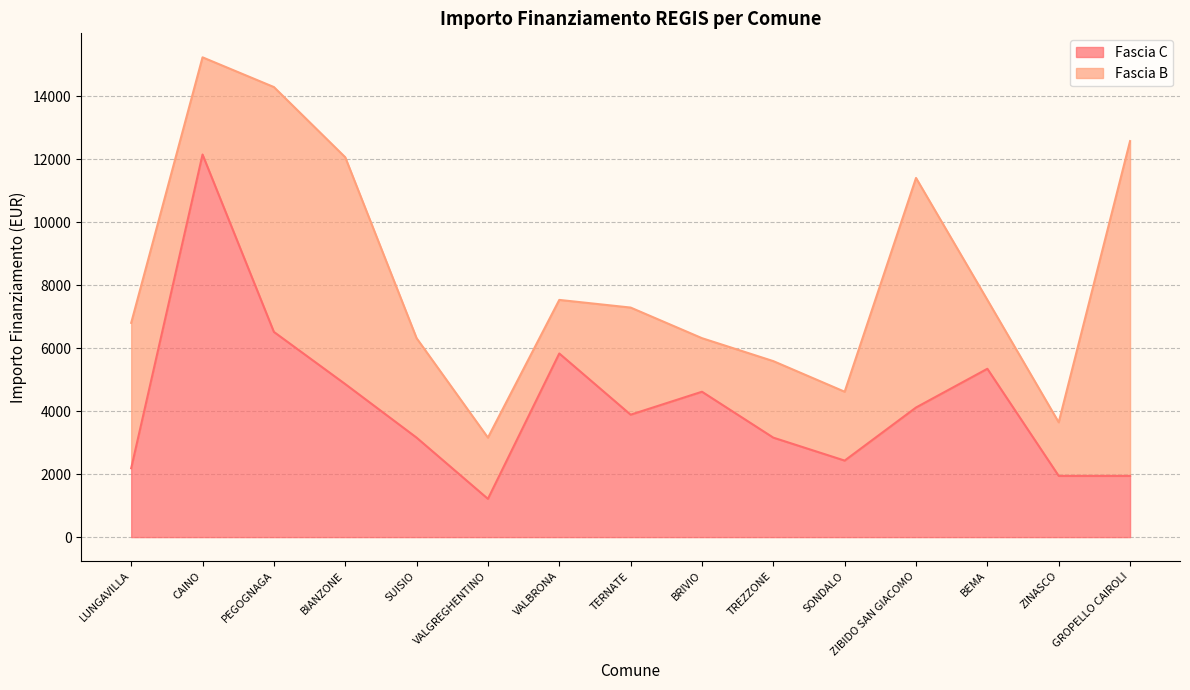

What position from the right is VALBRONA?

9